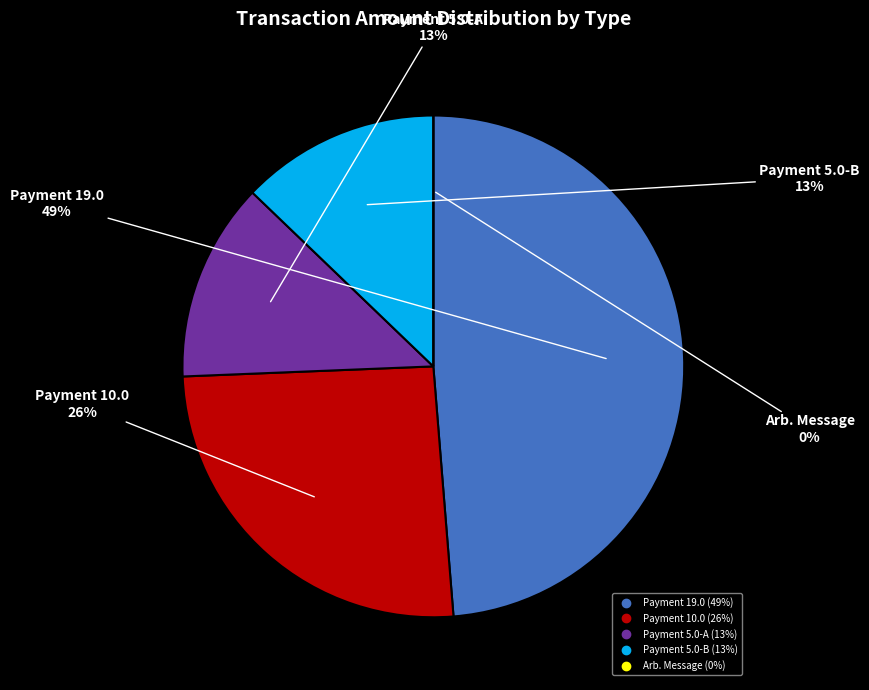

Count the number of slices in the pie.

5